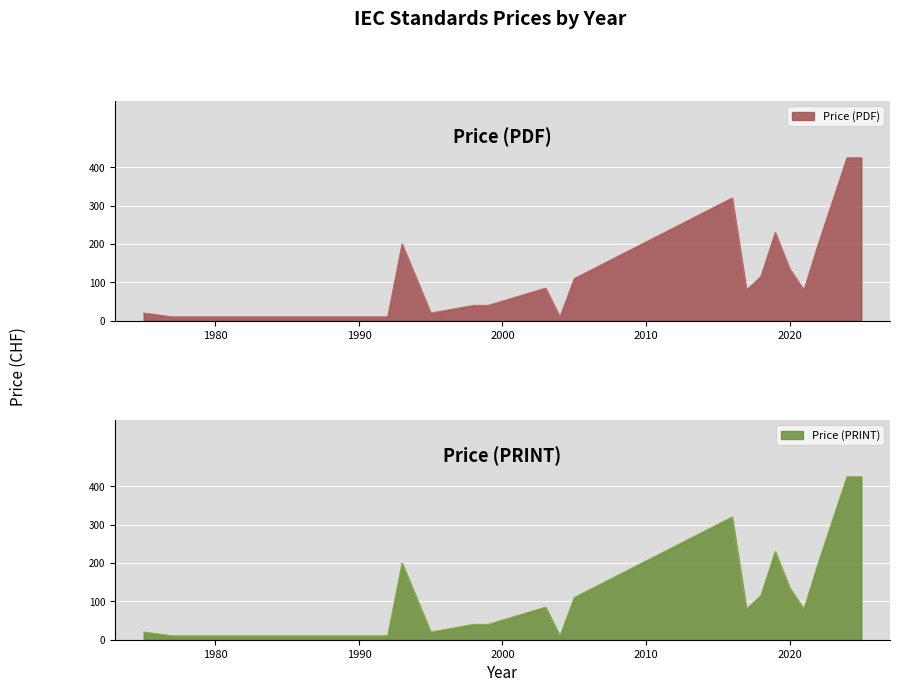

List the labels in order of Price (PRINT) value, smallest first.

1977, 1992, 2004, 1975, 1995, 1998, 1999, 2017, 2021, 2003, 2005, 2018, 2020, 1993, 2022, 2019, 2016, 2024, 2025